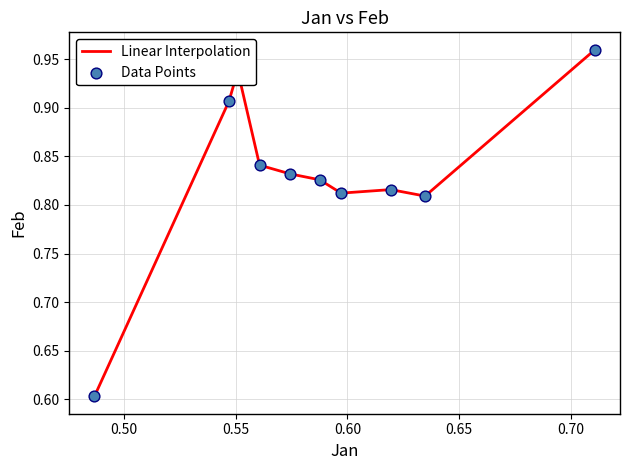

What is the smallest value displayed?

0.6